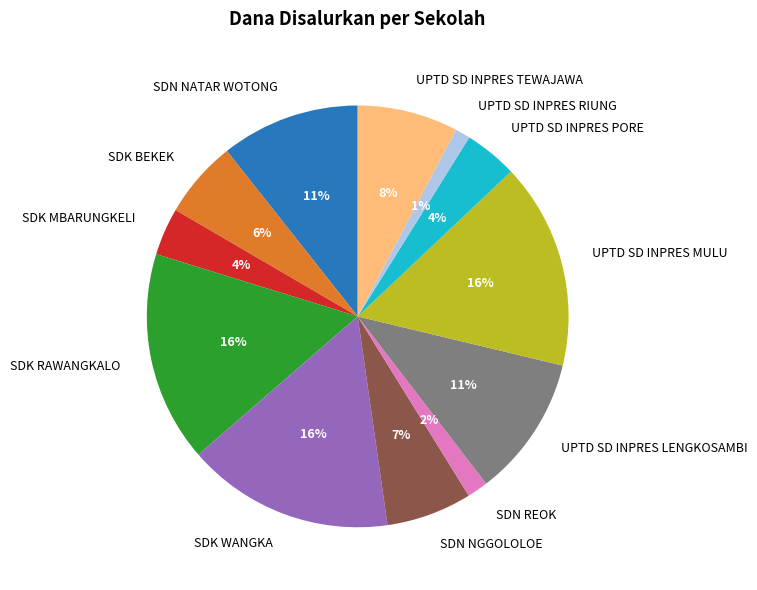

To the nearest percent, what portion does UPTD SD INPRES PORE represent?

4%